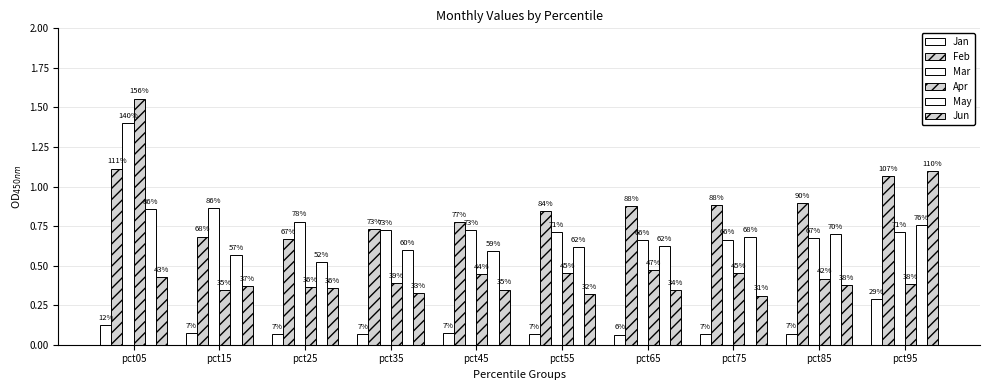

Reading left to right, transcribe all the data shown in this chart.

Jan: 0.1	0.1	0.1	0.1	0.1	0.1	0.1	0.1	0.1	0.3
Feb: 1.1	0.7	0.7	0.7	0.8	0.8	0.9	0.9	0.9	1.1
Mar: 1.4	0.9	0.8	0.7	0.7	0.7	0.7	0.7	0.7	0.7
Apr: 1.6	0.3	0.4	0.4	0.4	0.5	0.5	0.5	0.4	0.4
May: 0.9	0.6	0.5	0.6	0.6	0.6	0.6	0.7	0.7	0.8
Jun: 0.4	0.4	0.4	0.3	0.3	0.3	0.3	0.3	0.4	1.1